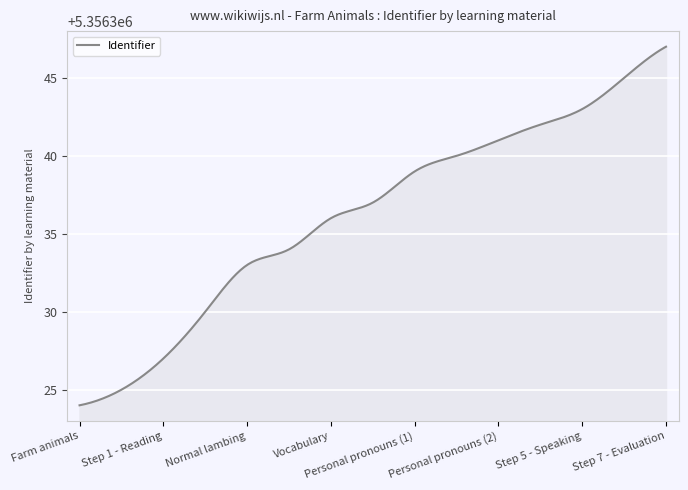

What is the minimum value shown in the chart?

5356324.0